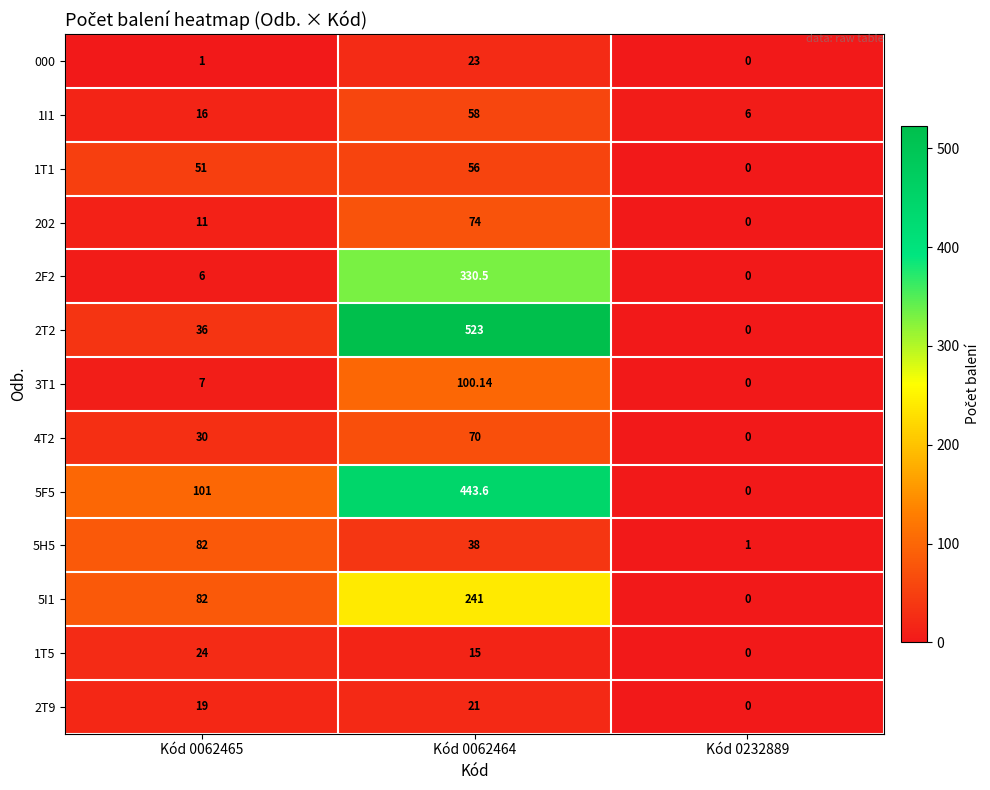

Is the value of 3T1 at Kód 0062465 greater than the value of 1I1 at Kód 0062464?

No